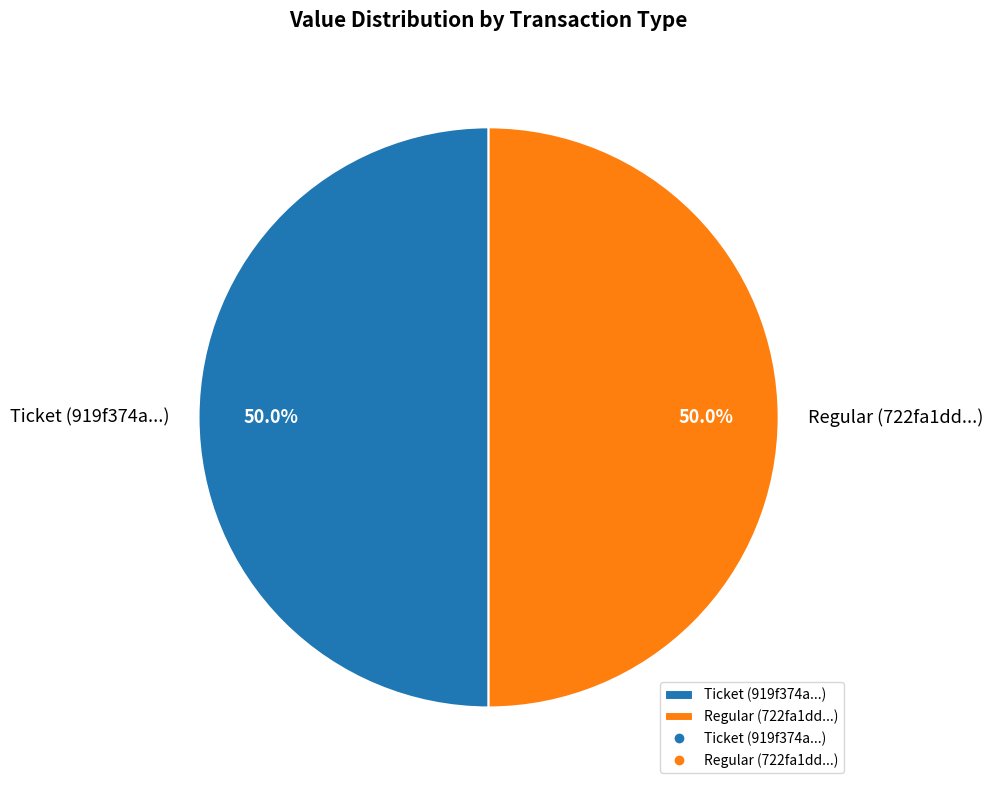

How many segments does this pie chart have?

2